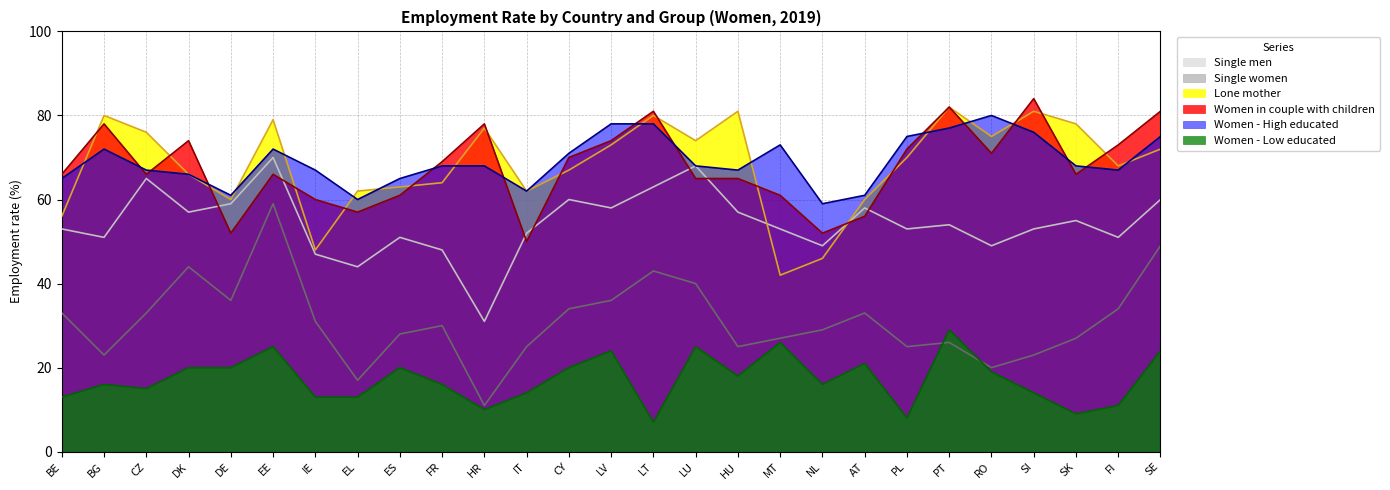

What is the sum of all Women in couple with children values?

1830